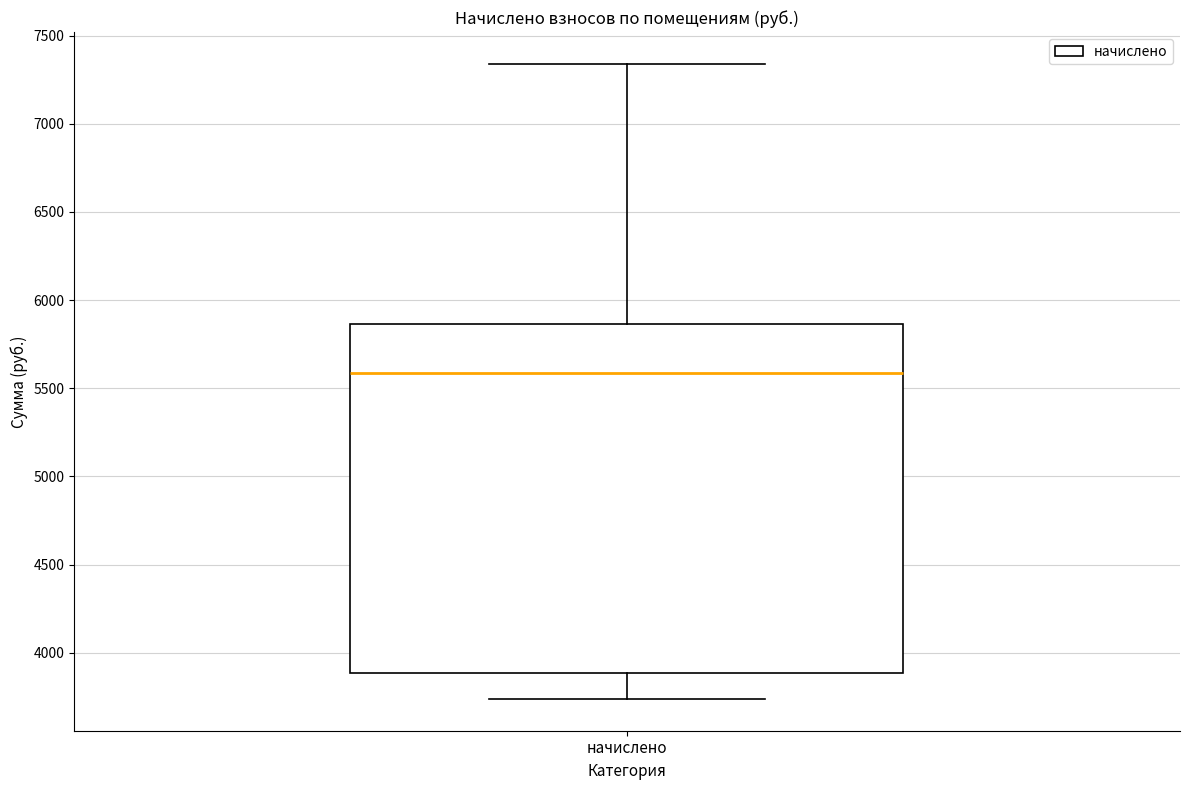

Transcribe this box plot: give where the median line is, the range the box spans, and where the two whiskers end, as read against the y-axis. The values are not printed on the chart, so give them approximately, as read against the axis.

median 5600, box 3900 to 5850, whiskers 3750 to 7350